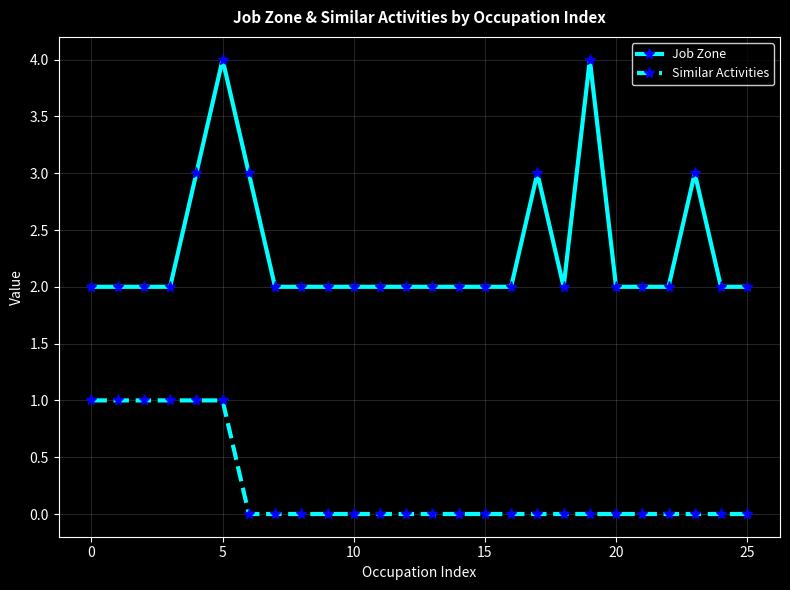

Count the number of categories in the chart.

26